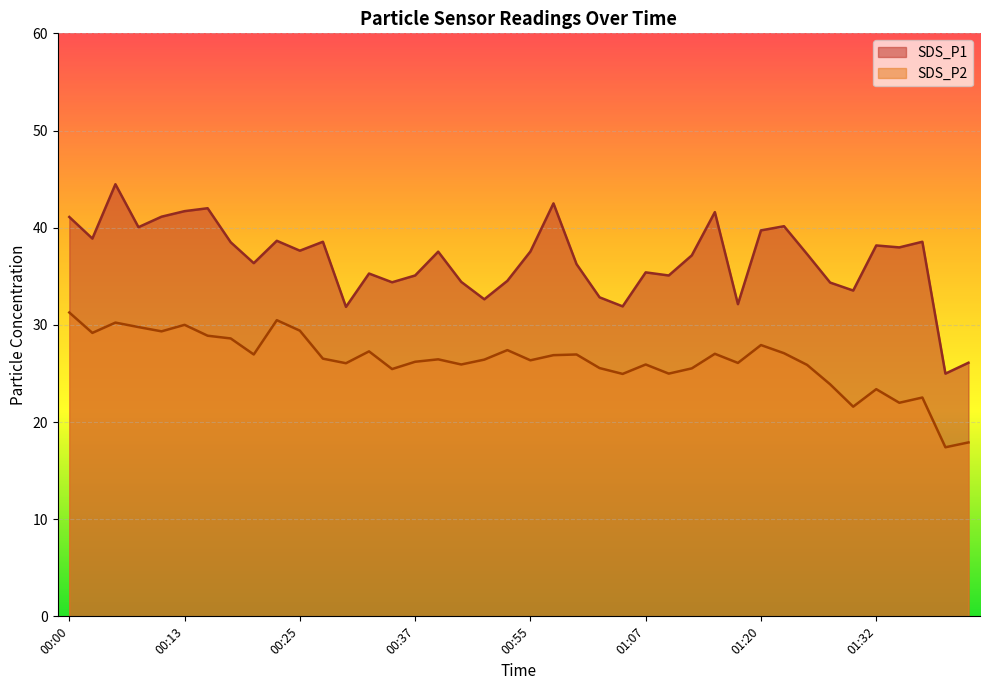

Which has a higher value, 01:34 or 01:42?

01:34